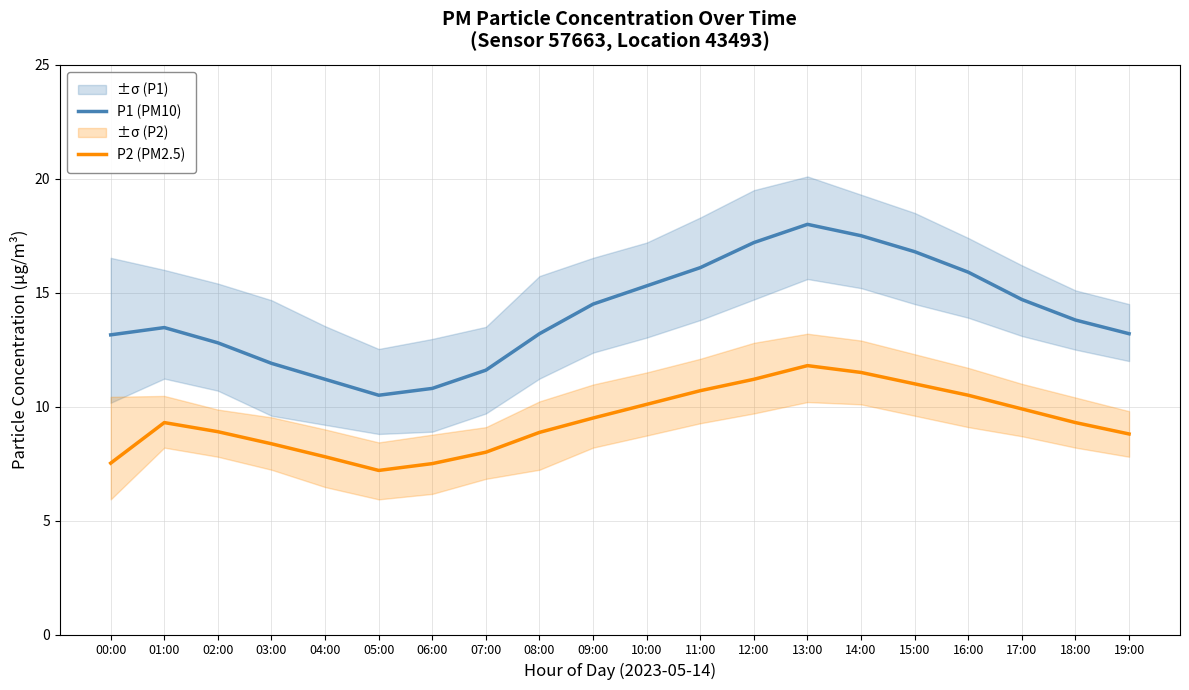

What is the average value of the P1 (PM10) series?

14.1